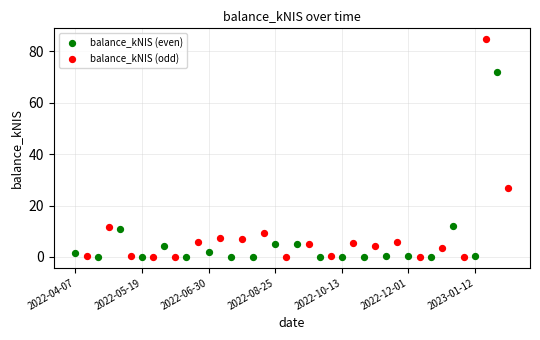

Which series has the largest Y range (max minus min)?

balance_kNIS (odd)